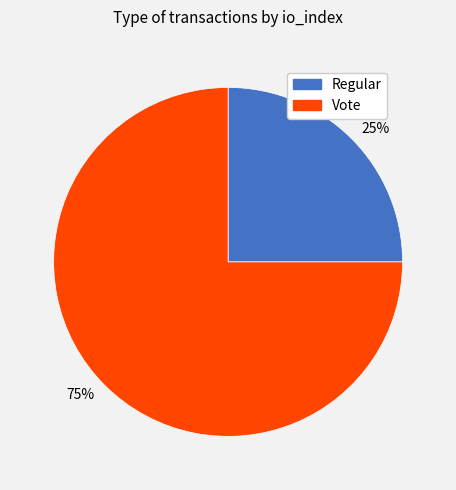

Rank the categories by value from lowest to highest.

25%, 75%